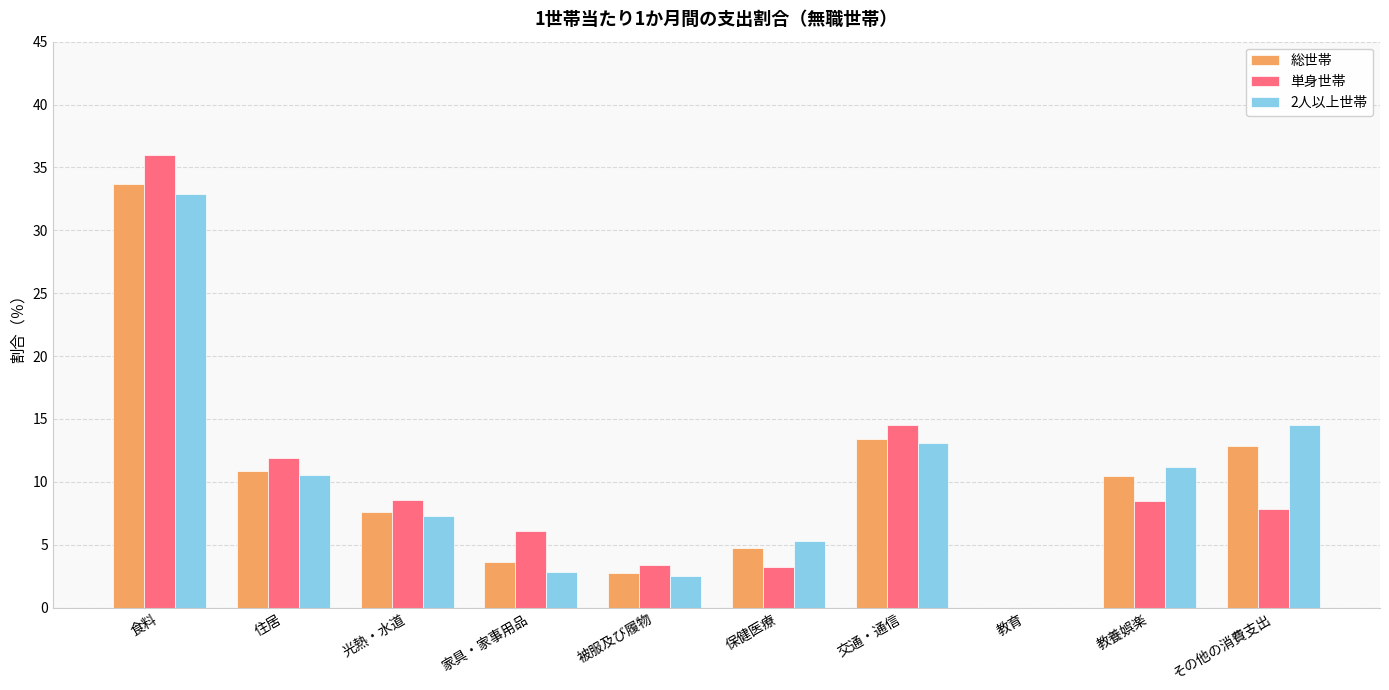

What is the sum of all 総世帯 values?

100.0